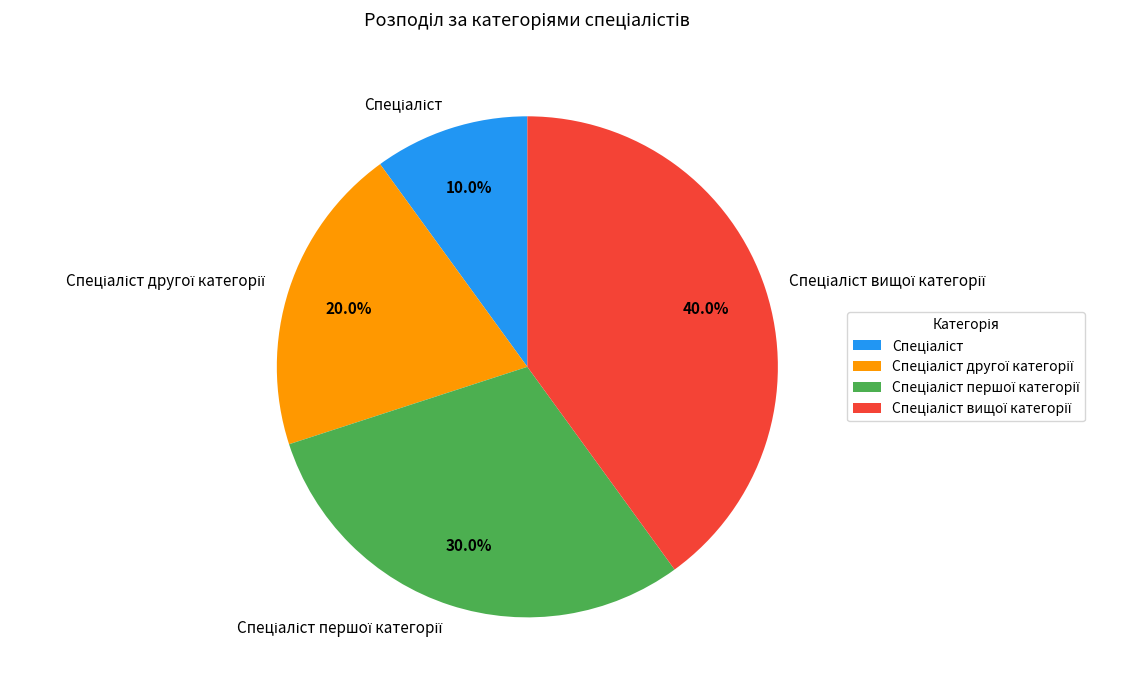

Is there a majority slice in this chart?

No